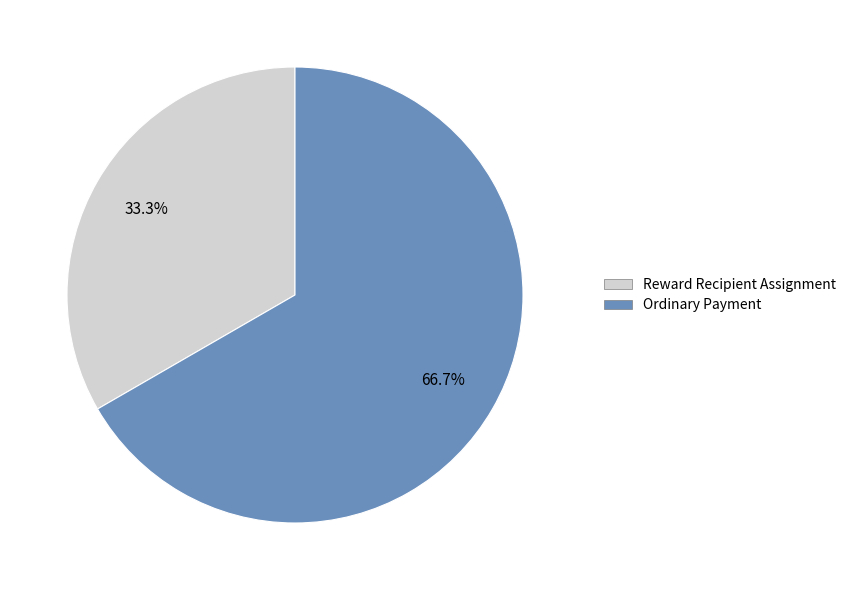

How many slices are in this pie chart?

2